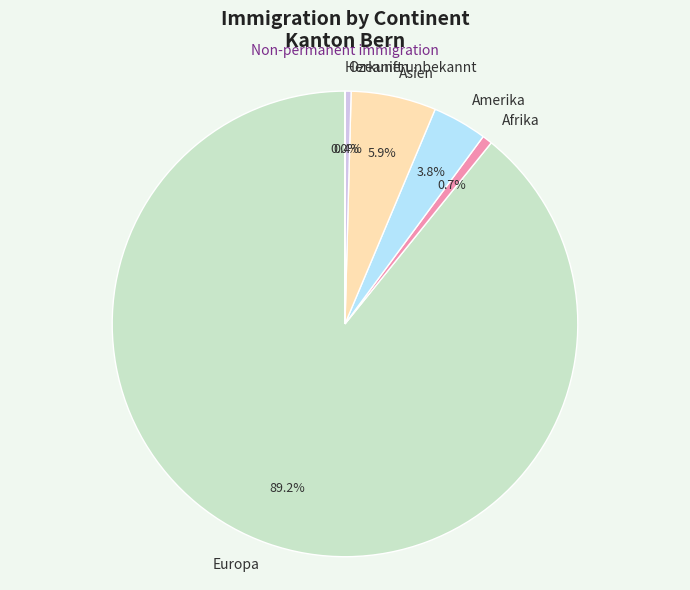

What is the total percentage of Amerika and Ozeanien?

4.2%